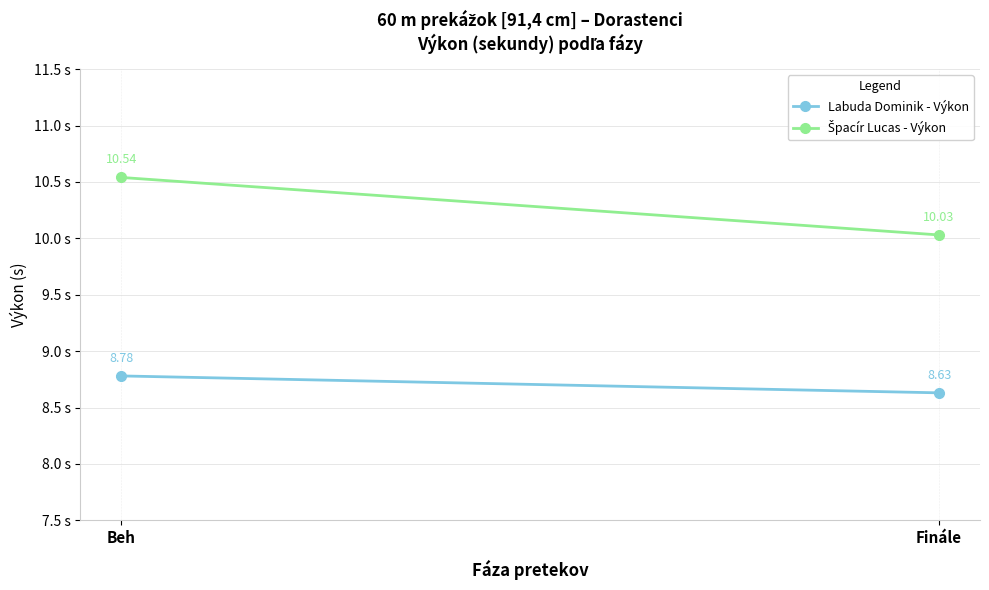

What is the highest value of the Labuda Dominik - Výkon series?

8.8